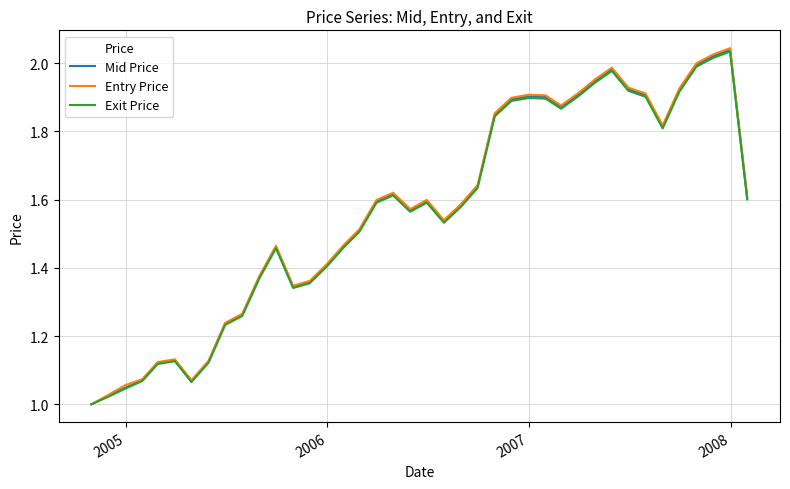

Which series has the largest range (max minus min)?

Entry Price